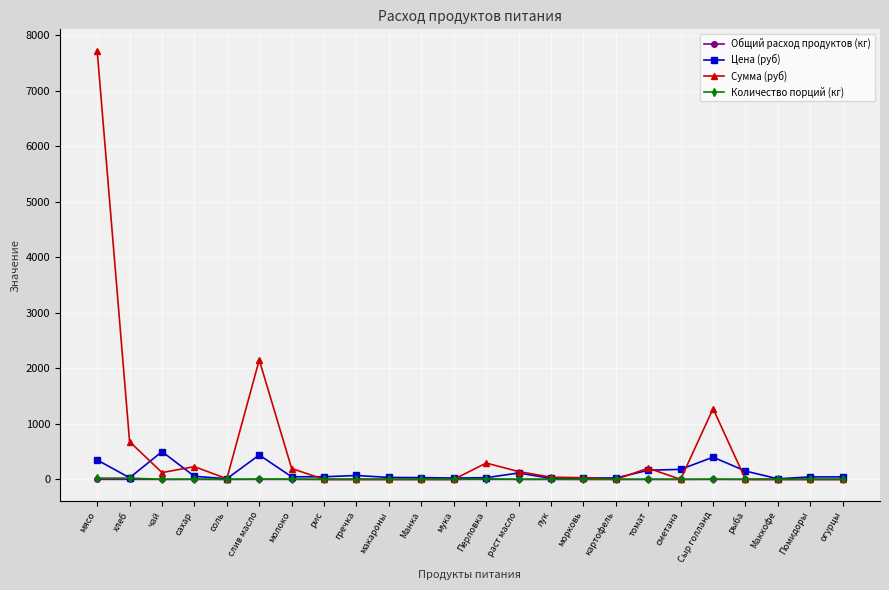

What is the approximate value of Сумма (руб) at соль?

11.8